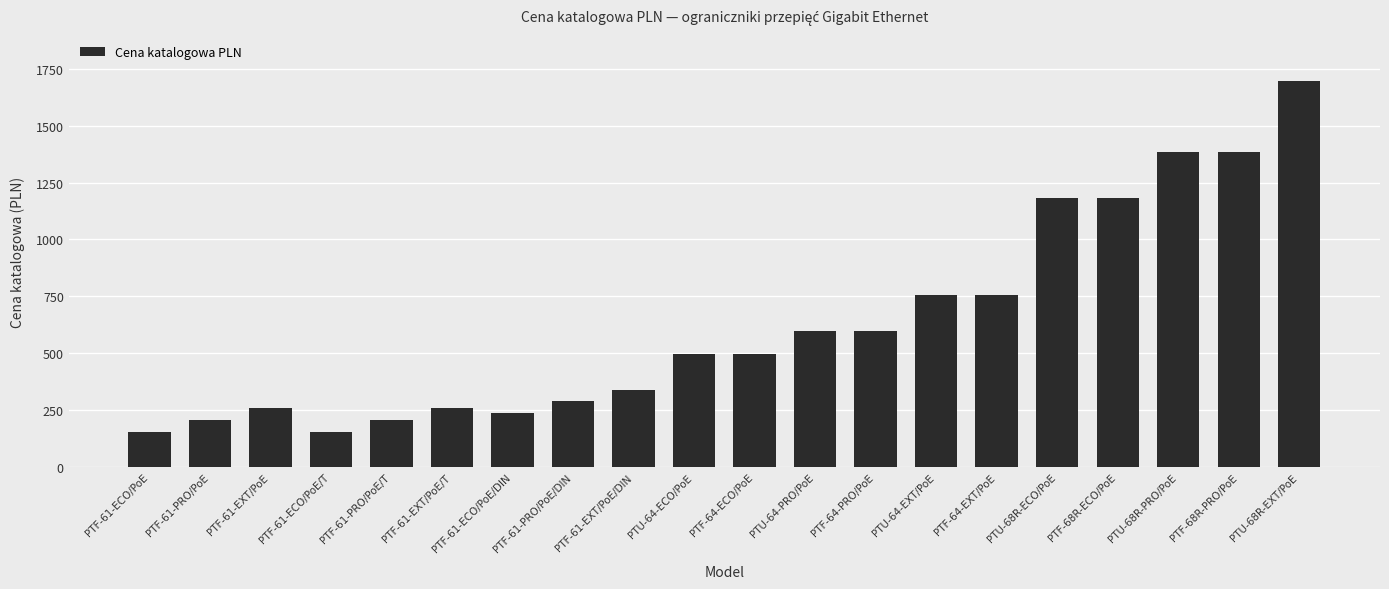

Which category has the highest value across all series?

PTU-68R-EXT/PoE